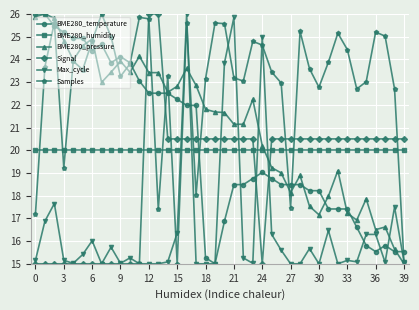

In Samples, how many points are higher than both neighbors (excluding endpoints)?

11